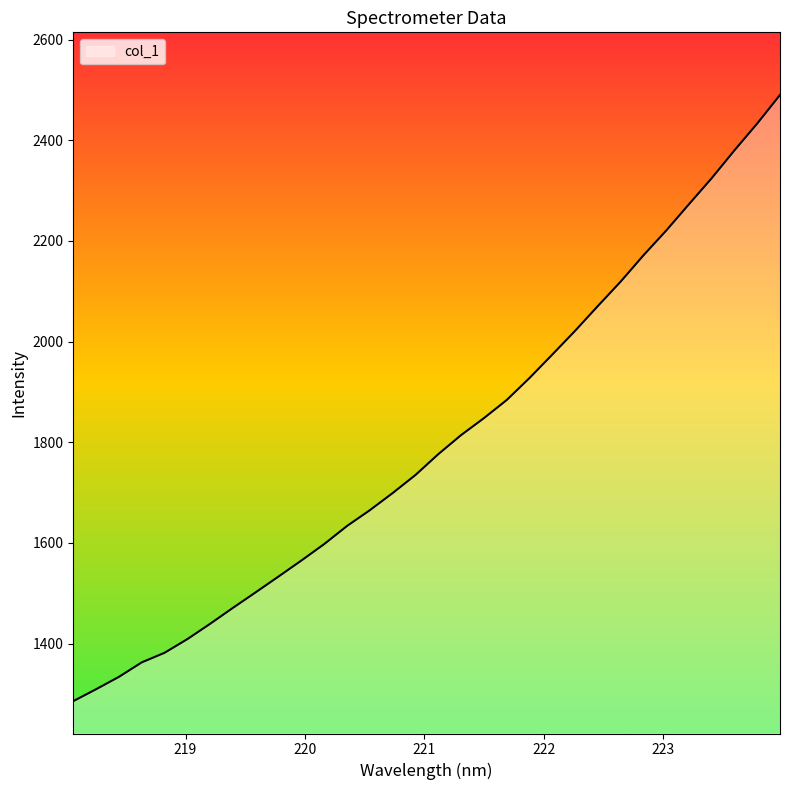

What is the greatest value displayed?

2490.1